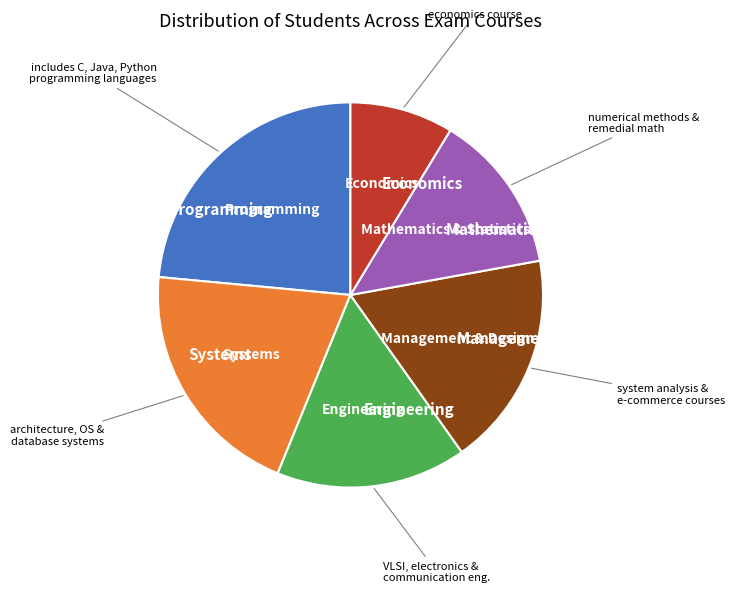

Does any single category account for the majority?

No